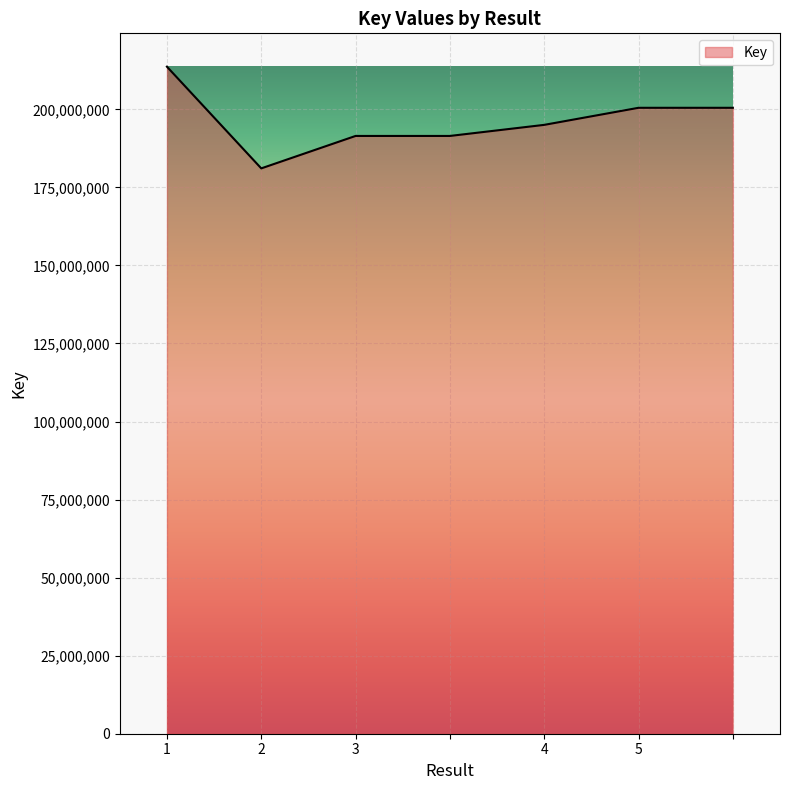

What is the minimum value shown in the chart?

181083156